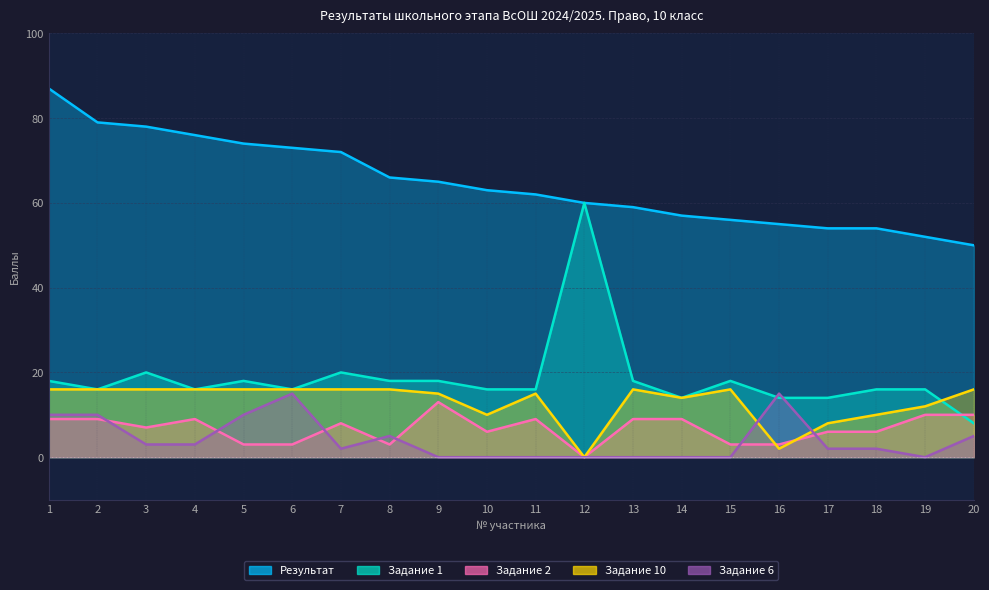

Where is the first local minimum for Задание 10?

10